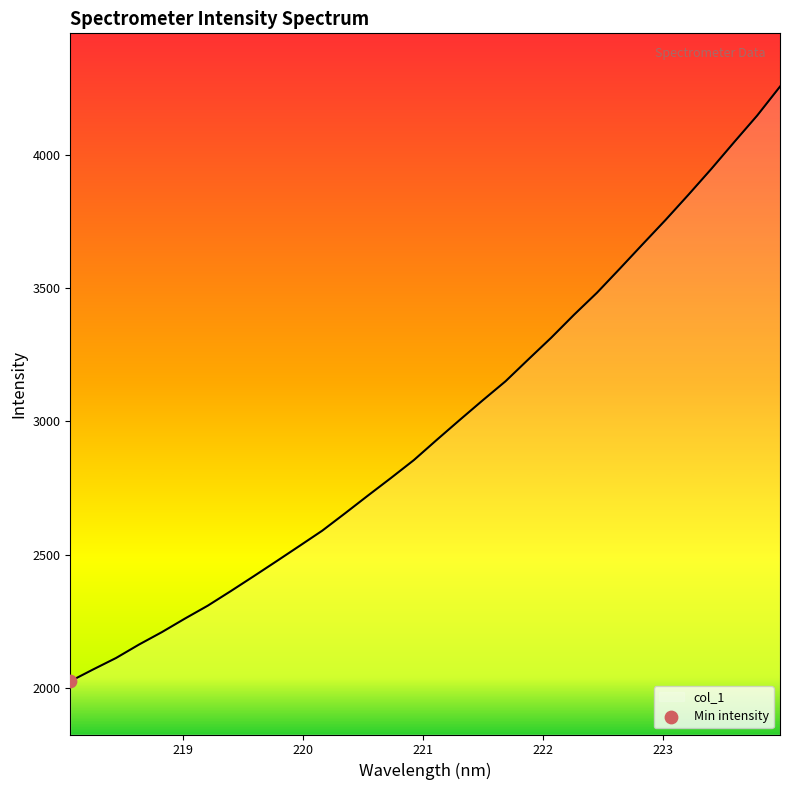

What is the difference between the maximum and minimum values?

2232.9